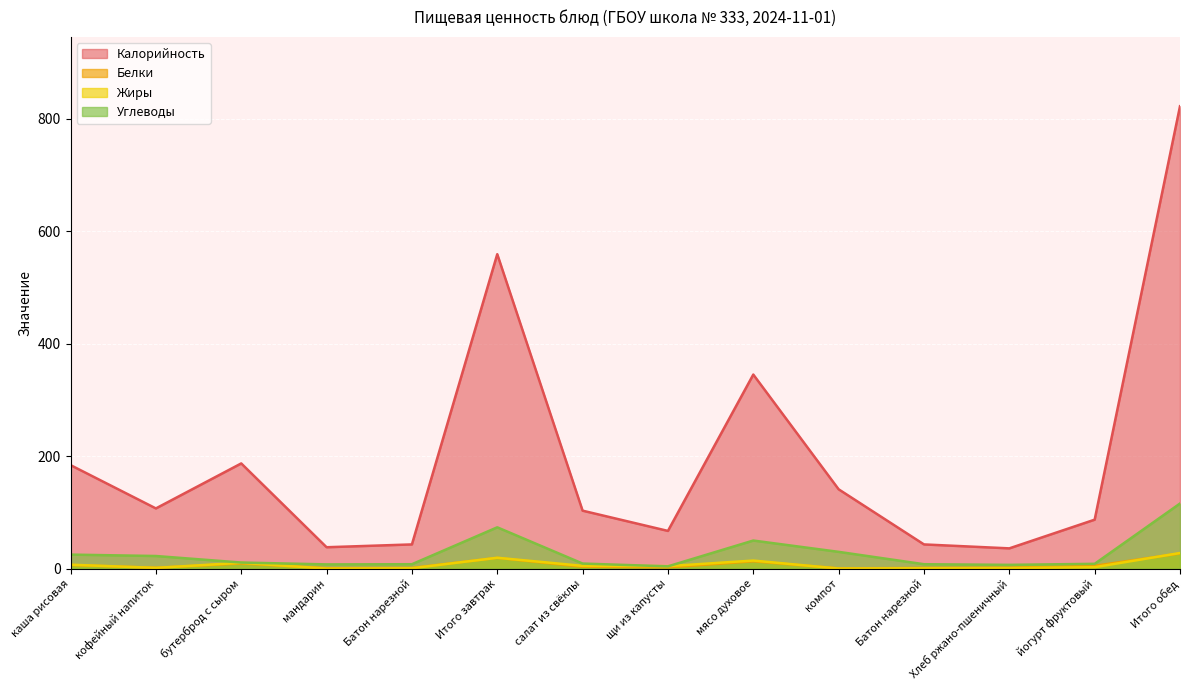

Is the value of Белки at компот greater than the value of Жиры at Батон нарезной?

No